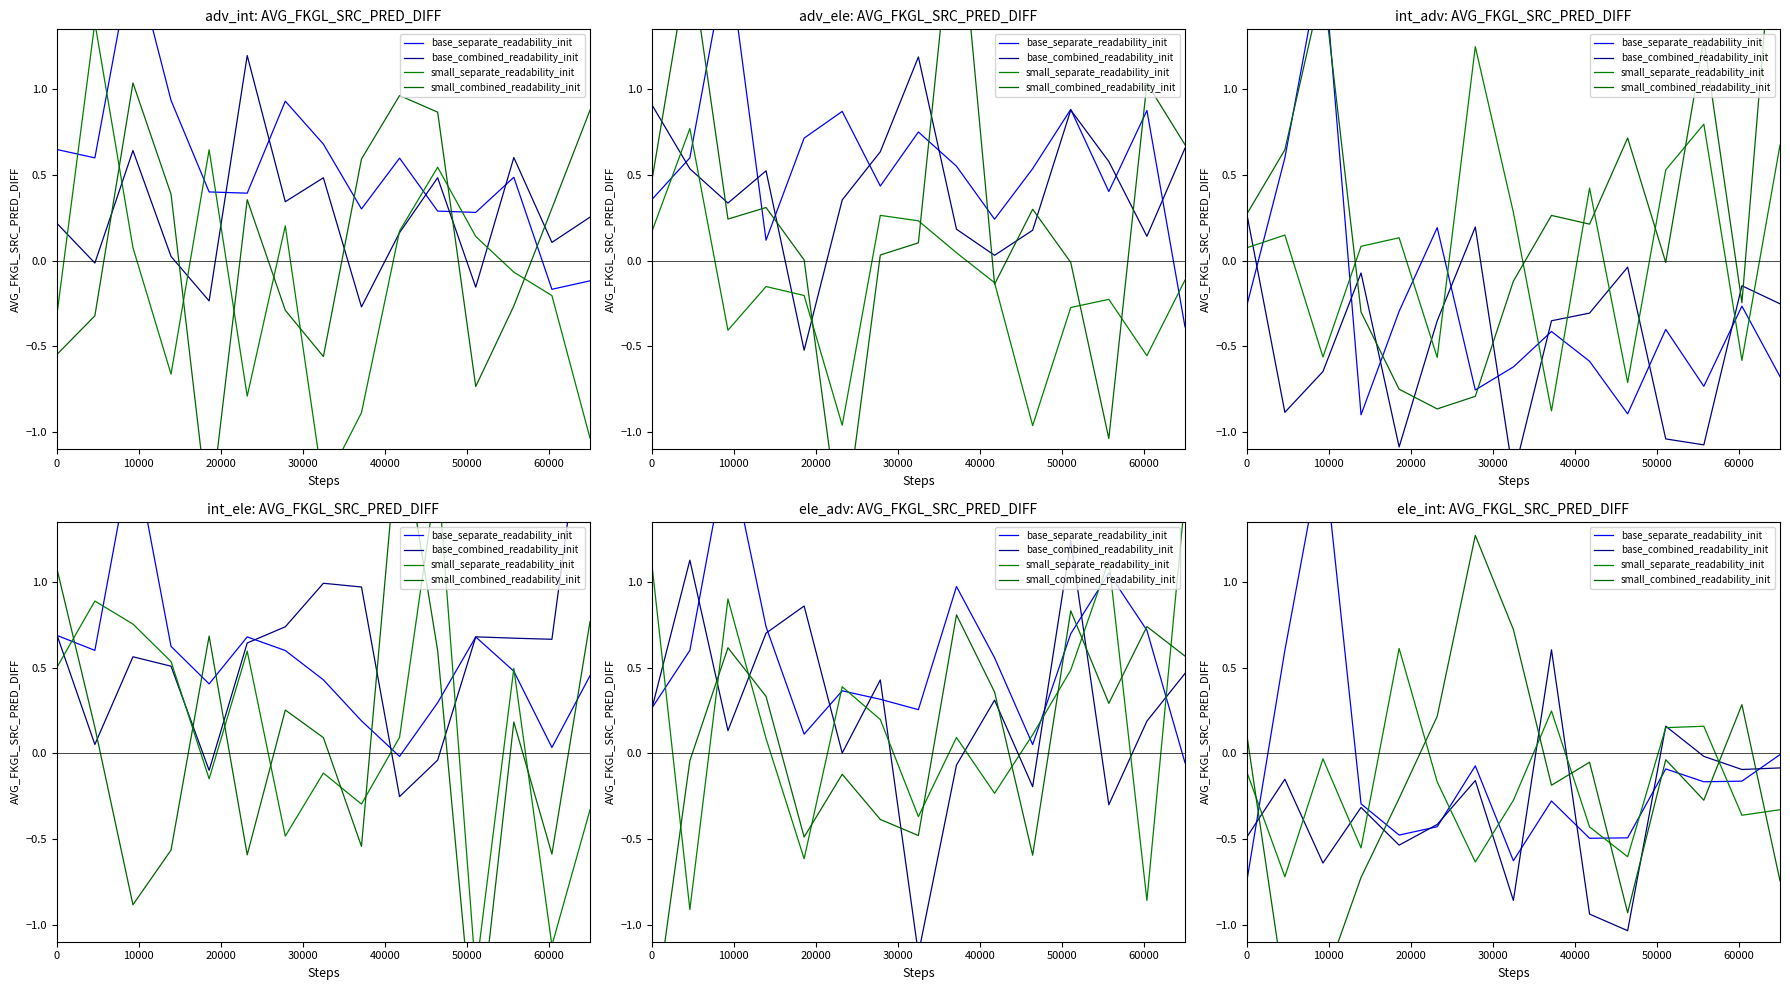

What is the average value of the base_separate_readability_init series?

-0.1